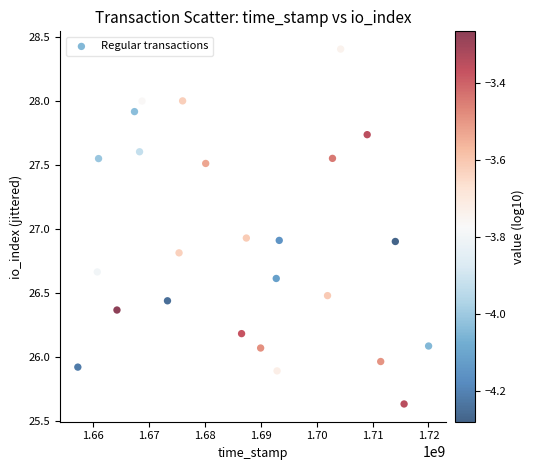

What is the range of Y values (max minus min)?

2.8